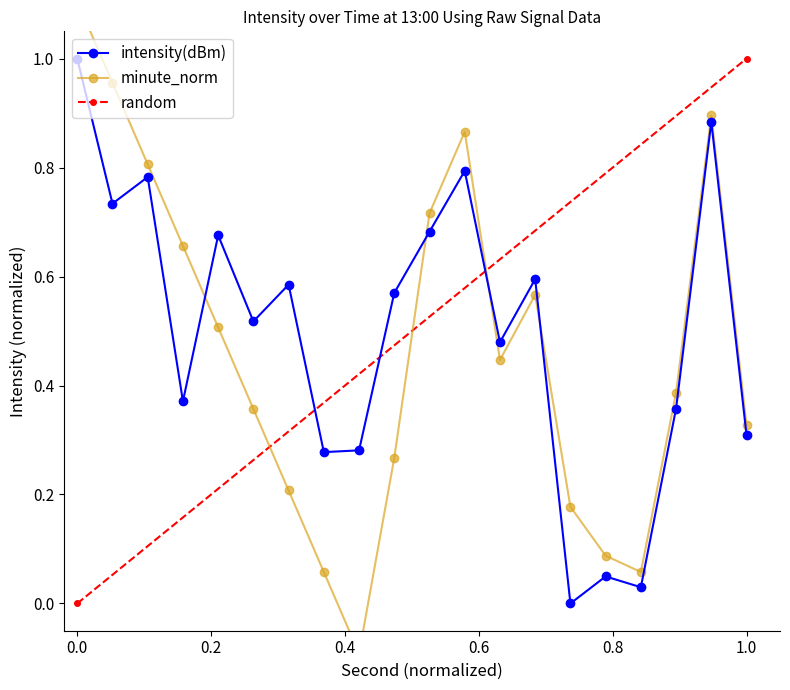

What is the difference between the maximum and second lowest values in the random series?

1.0